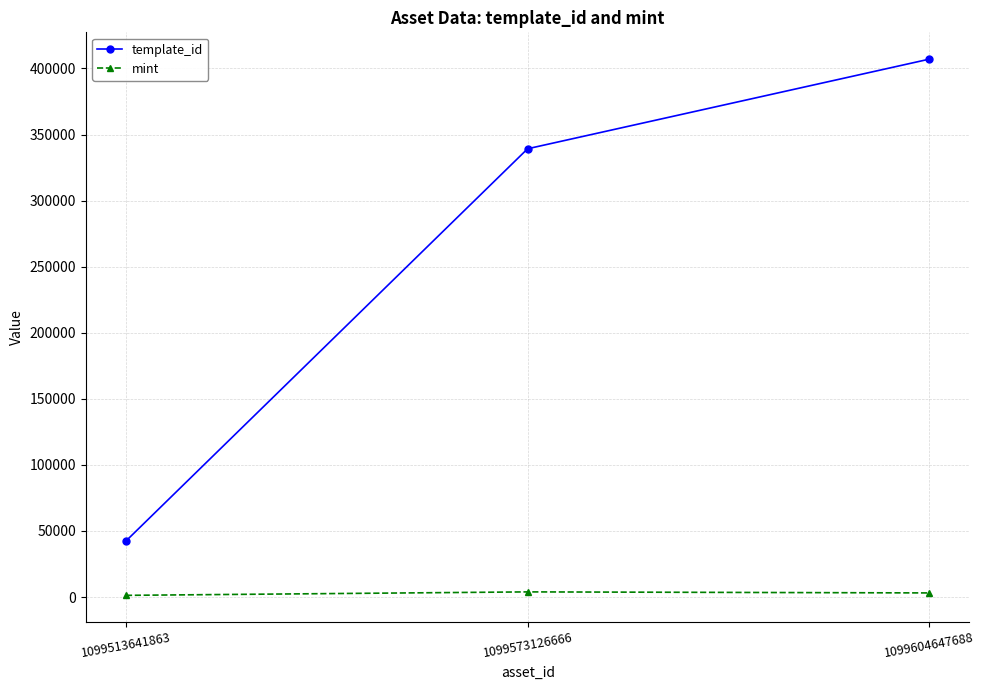

How many categories are shown in the chart?

3